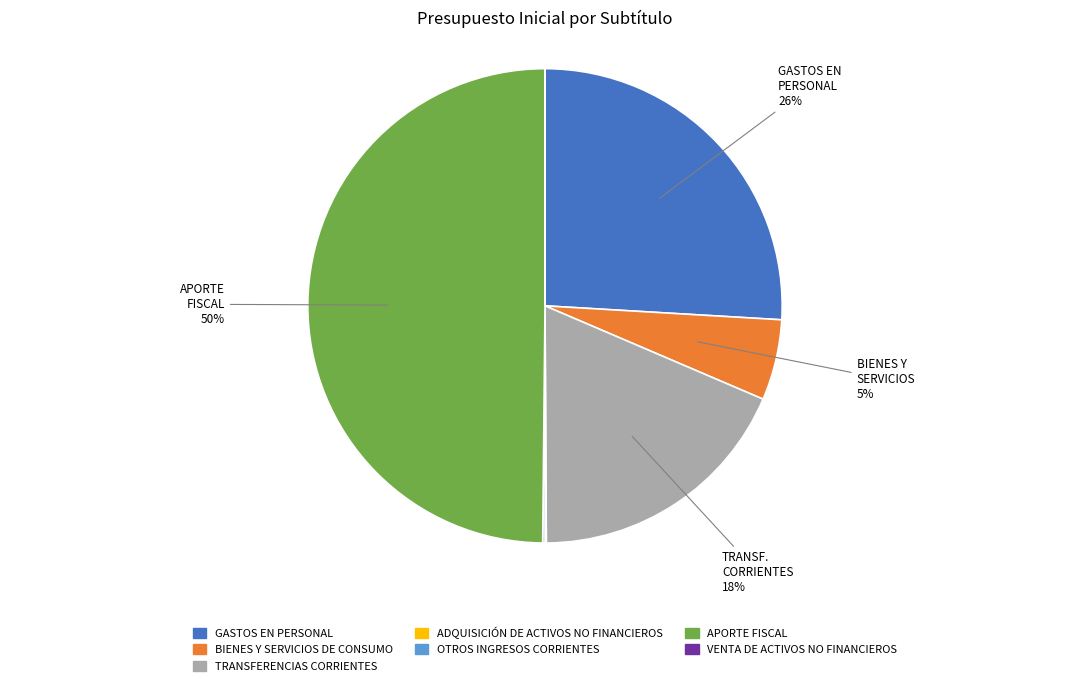

Does BIENES Y SERVICIOS DE CONSUMO represent more than half of the total?

No